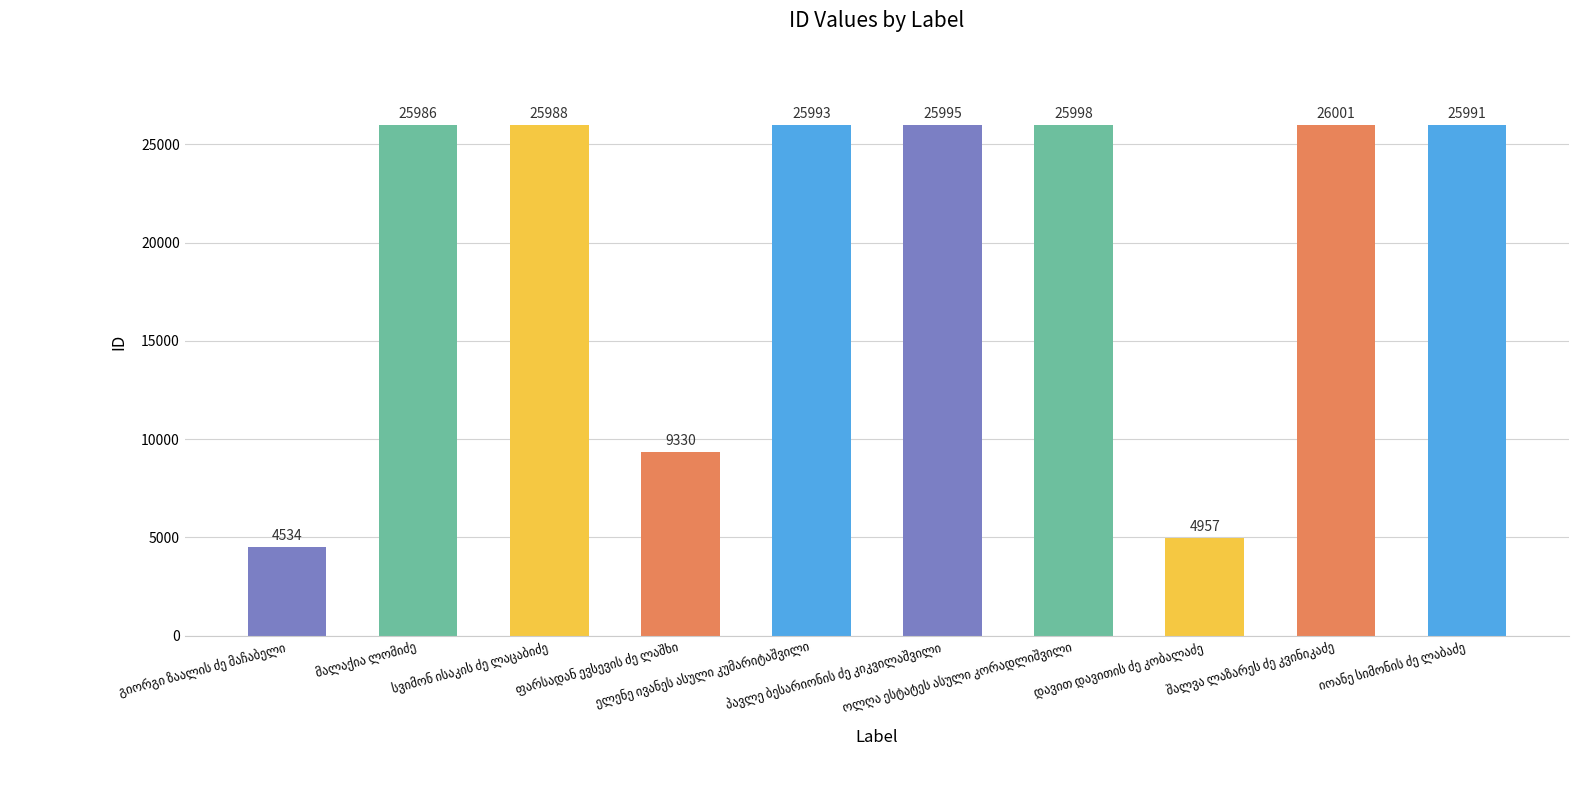

What is the greatest value displayed?

26001